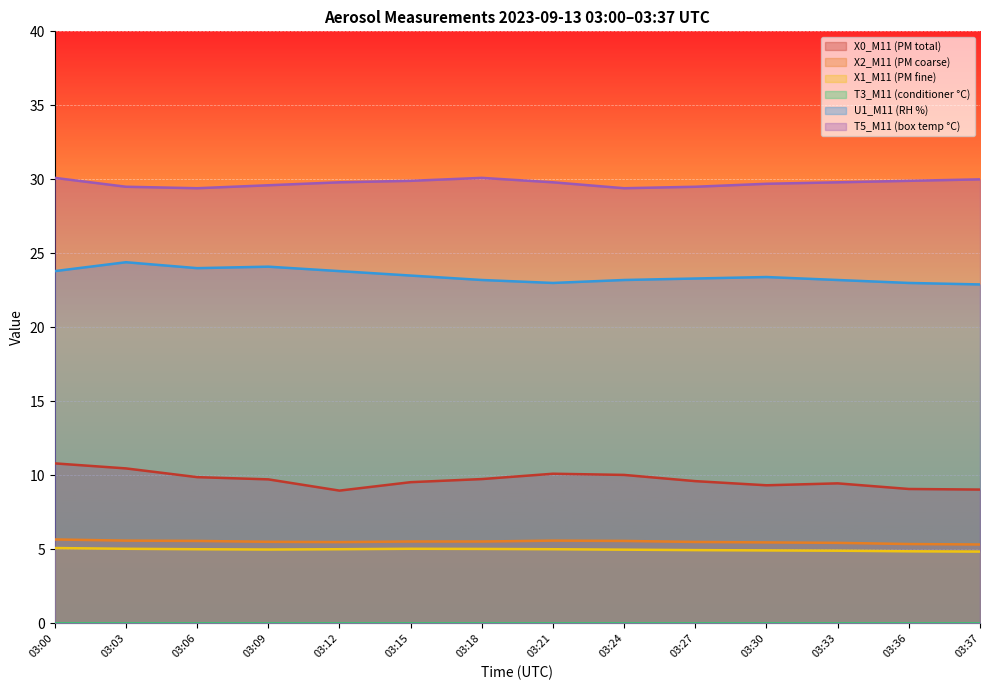

What is the difference between the X1_M11 (PM fine) values at 03:06 and 03:00?

0.1